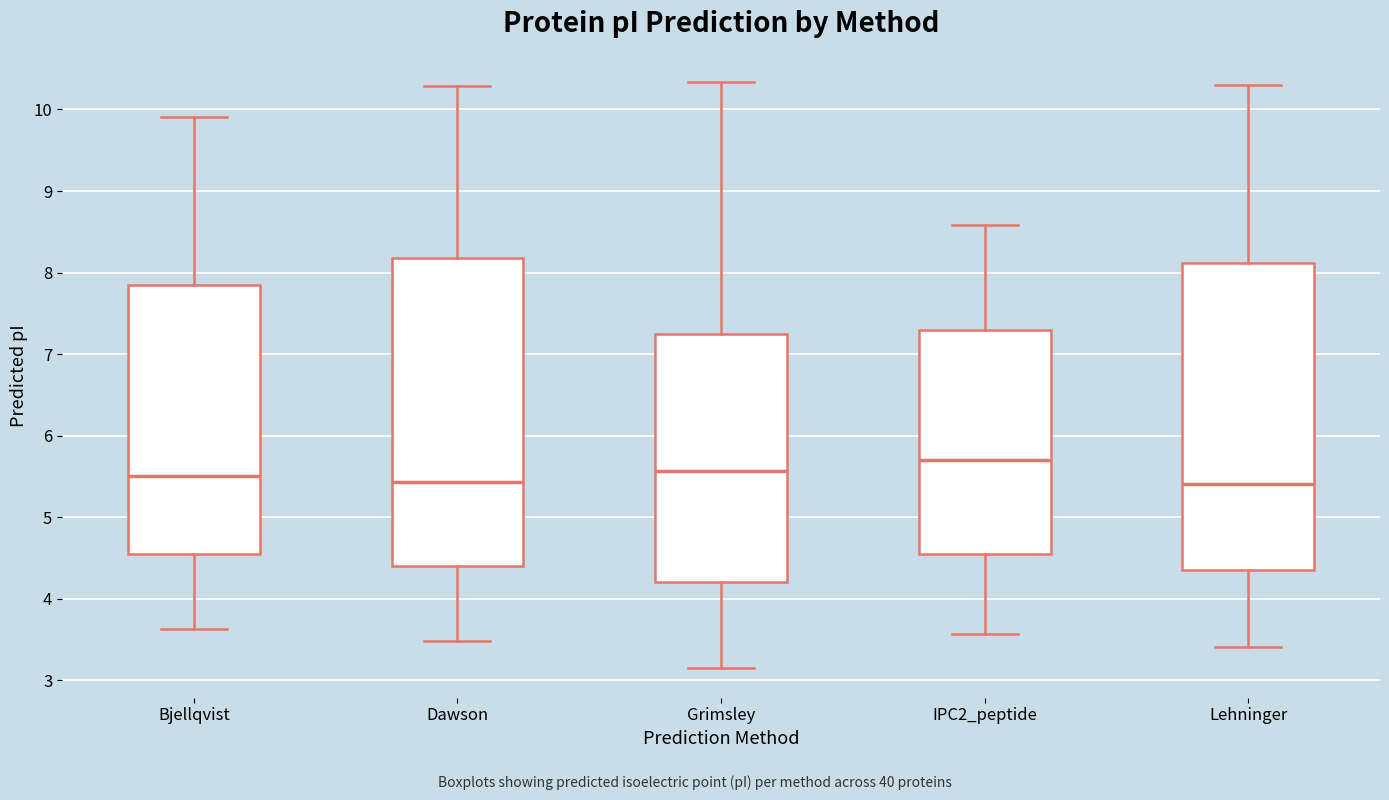

Reading left to right, transcribe this box plot: for each box, give where its median line is, the range the box spans, and where its two whiskers end, as read against the y-axis. The values are not printed on the chart, so give them approximately, as read against the axis.

Bjellqvist: median 5.5, box 4.6 to 7.8, whiskers 3.6 to 9.9
Dawson: median 5.4, box 4.4 to 8.2, whiskers 3.5 to 10.3
Grimsley: median 5.6, box 4.2 to 7.2, whiskers 3.1 to 10.3
IPC2_peptide: median 5.7, box 4.6 to 7.3, whiskers 3.6 to 8.6
Lehninger: median 5.4, box 4.4 to 8.1, whiskers 3.4 to 10.3